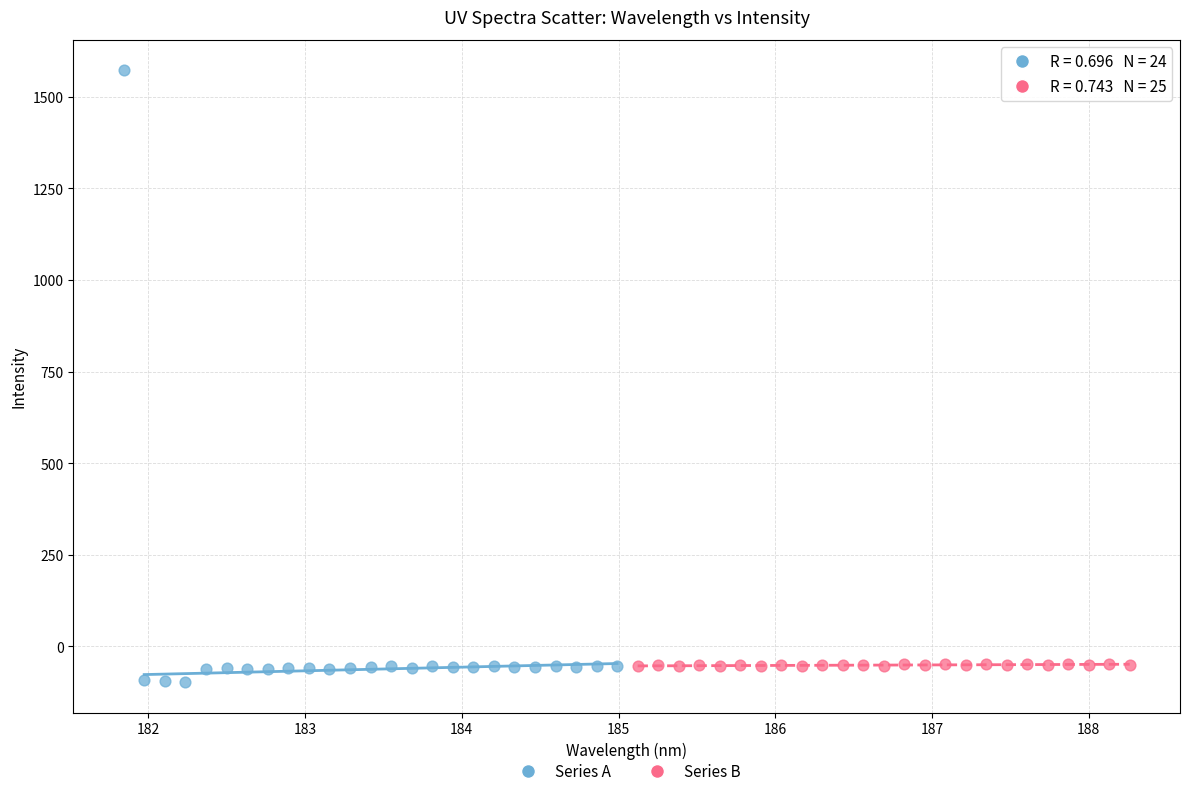

Which series has the largest Y range (max minus min)?

Series A